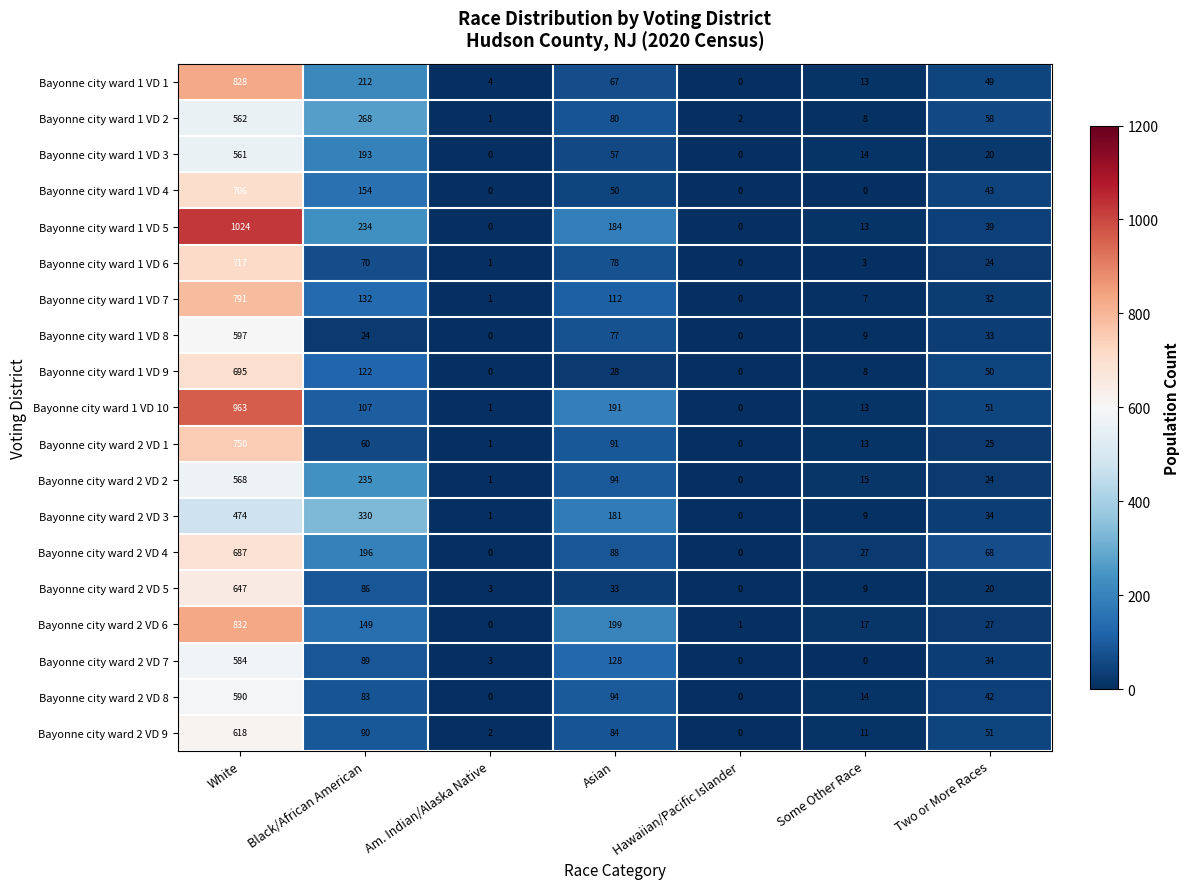

Which series has the largest total across all categories?

Bayonne city ward 1 VD 5